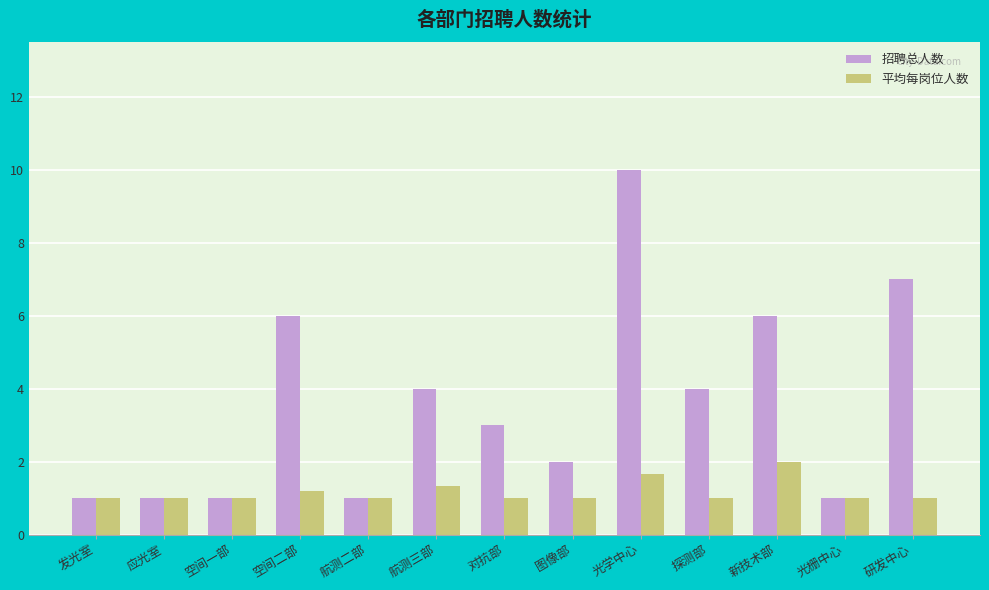

Count the 招聘总人数 values in the range 1 to 6.

11